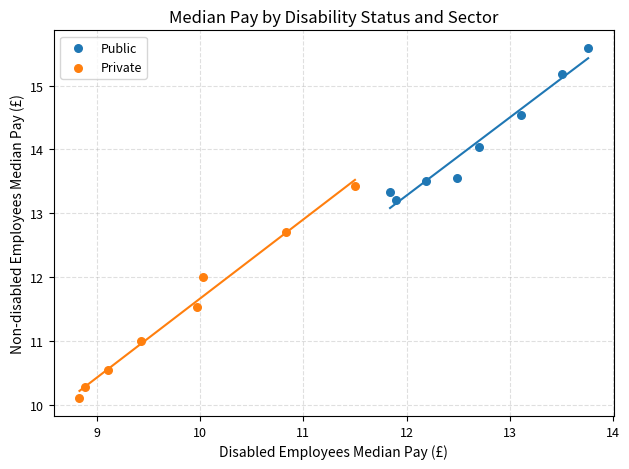

Which series has the largest Y range (max minus min)?

Private